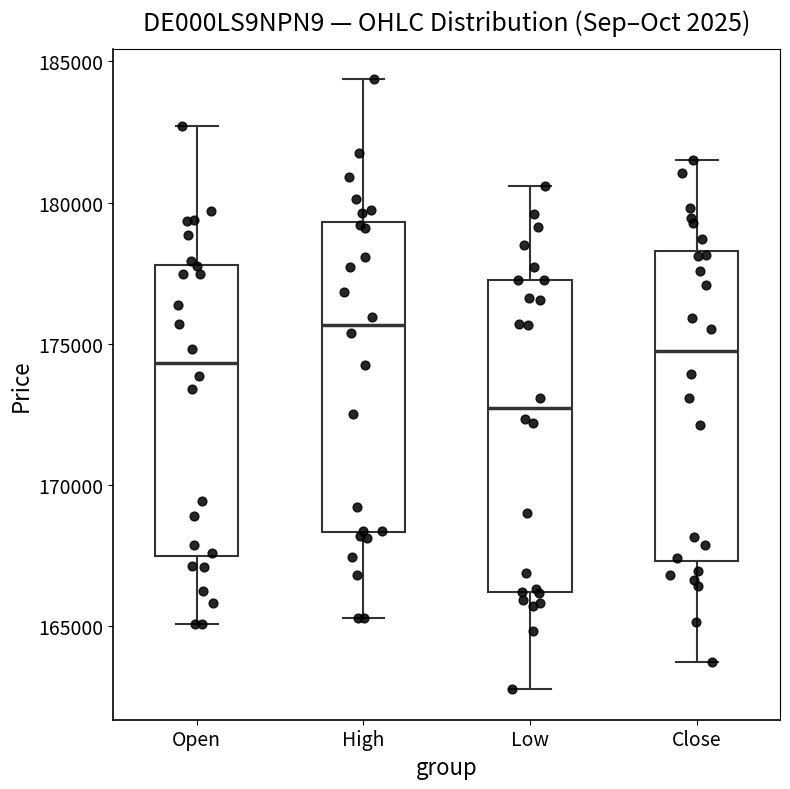

Which box's median line is the highest?

High